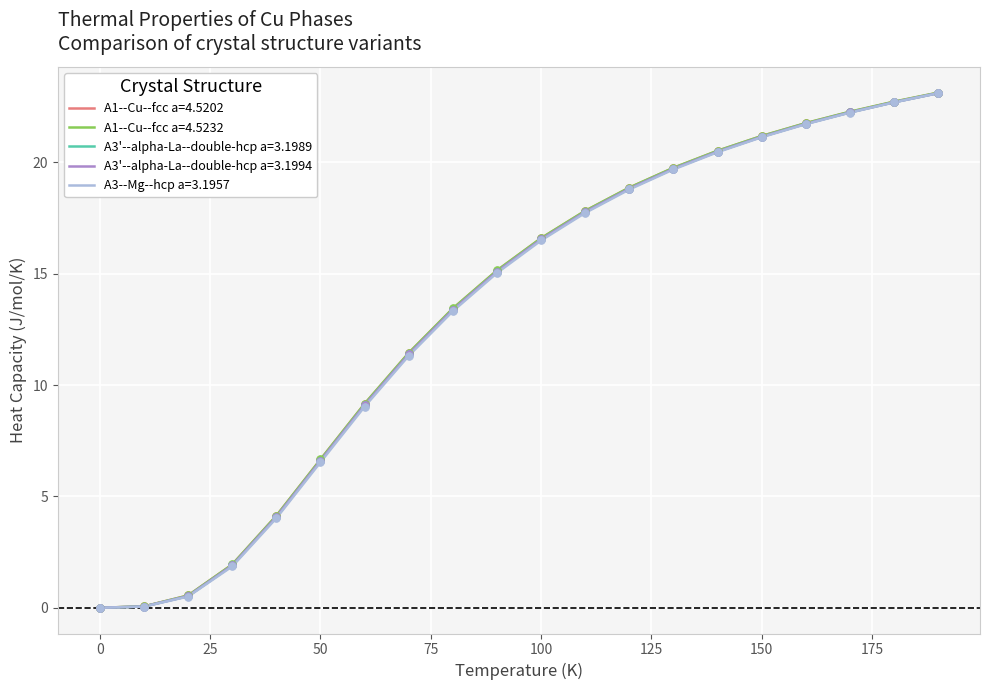

What is the maximum value shown in the chart?

23.1